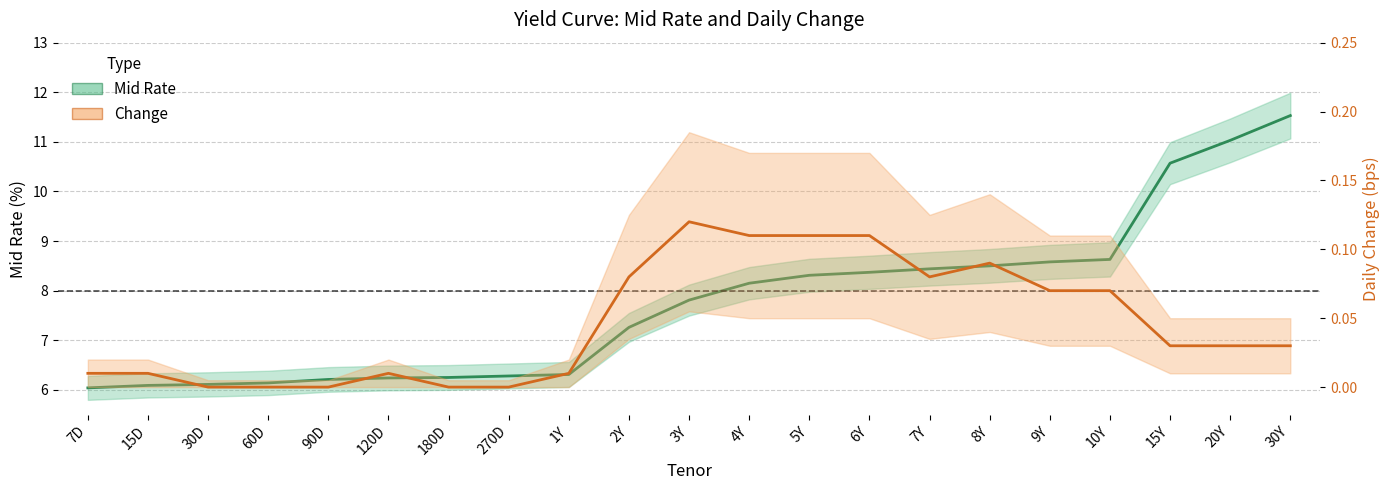

How many interior local valleys does the Change series have?

1